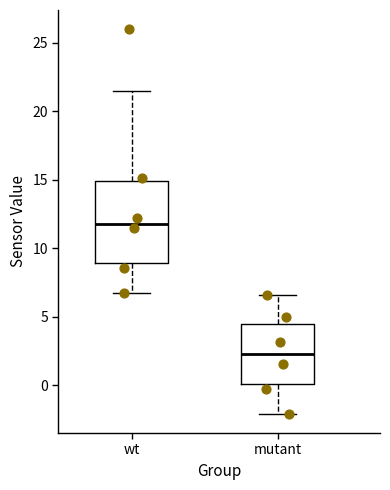

Reading left to right, read every box against the y-axis: the position of its median line, the range the box covers, and the ends of its whiskers. The values are not printed on the chart, so give them approximately, as read against the axis.

wt: median 12.0, box 9.0 to 15.0, whiskers 7.0 to 21.5
mutant: median 2.5, box 0.0 to 4.5, whiskers -2.0 to 6.5